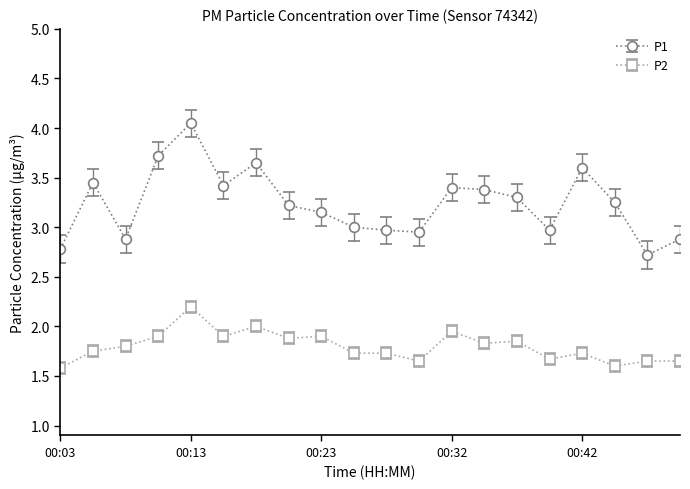

What are all the series names shown in the legend?

P1, P2